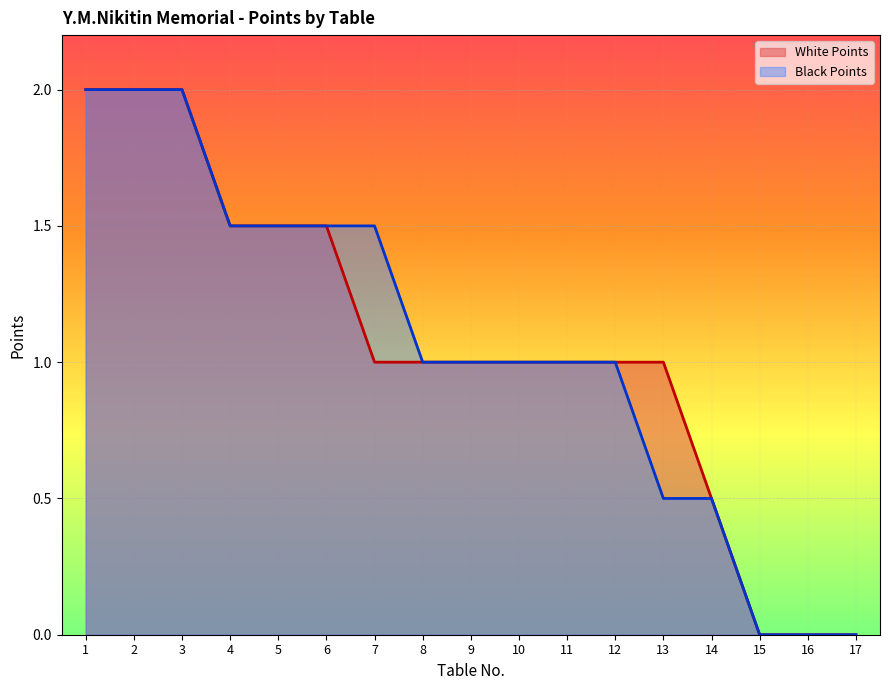

True or false: Black Points has a value of 1.5 at 4.

True